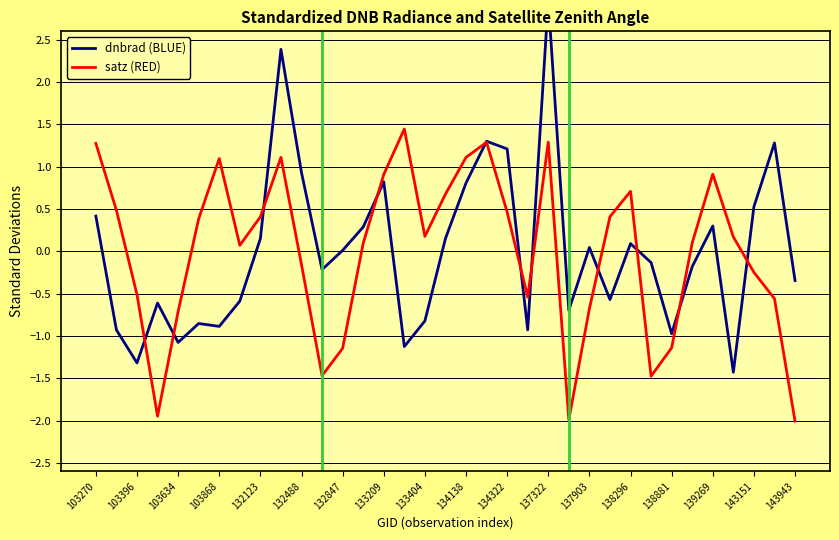

Is this an area chart (filled region under the line)?

No